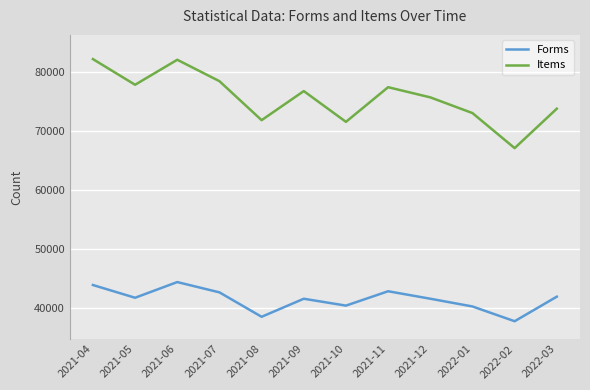

At which label does Items first exceed 76784?

2021-04